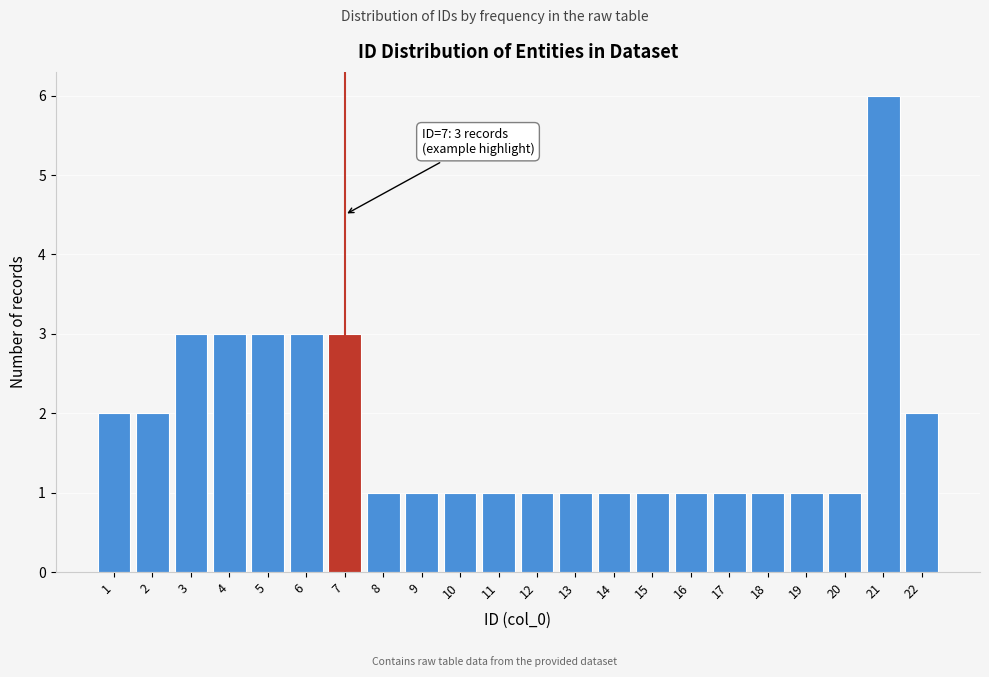

Reading right to left, list all the values displayed in this chart.

22=2	21=6	20=1	19=1	18=1	17=1	16=1	15=1	14=1	13=1	12=1	11=1	10=1	9=1	8=1	7=3	6=3	5=3	4=3	3=3	2=2	1=2